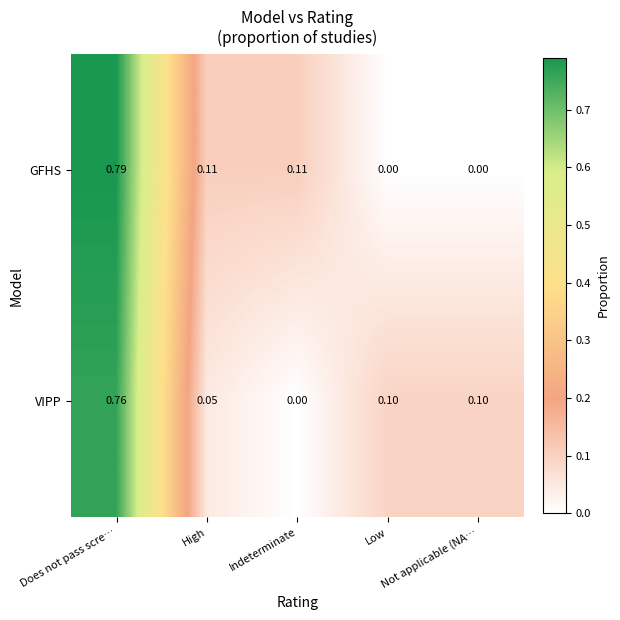

List the series in order of their peak value, highest first.

GFHS, VIPP